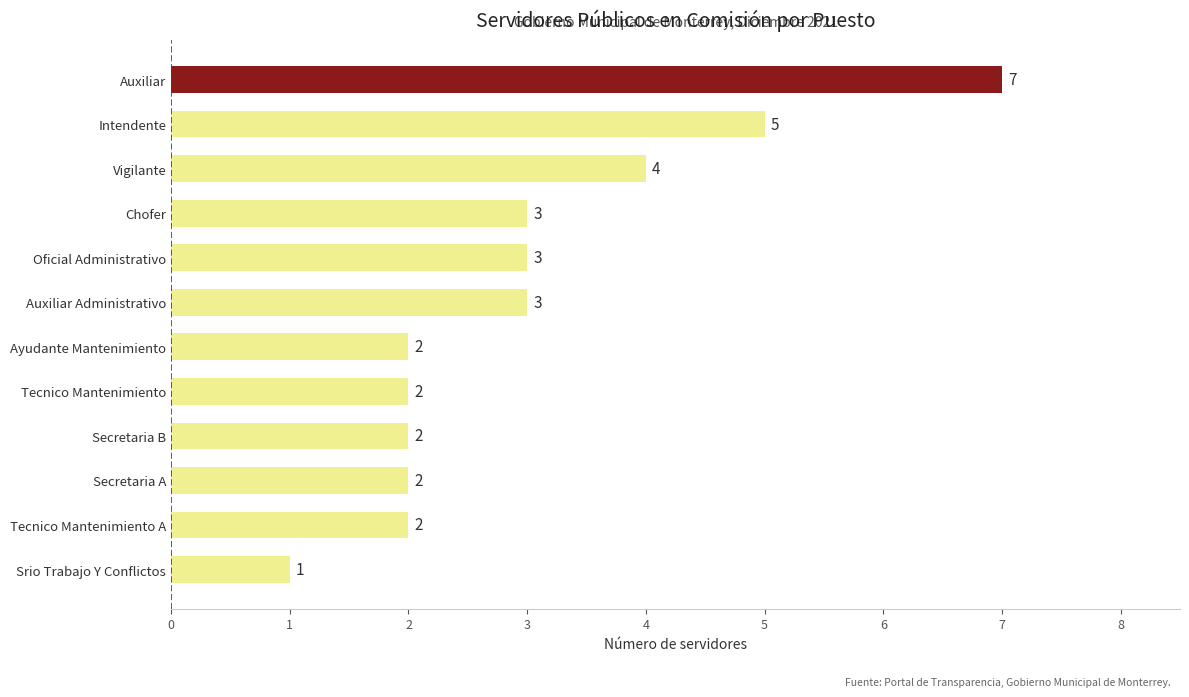

Which has a higher value, Tecnico Mantenimiento or Srio Trabajo Y Conflictos?

Tecnico Mantenimiento